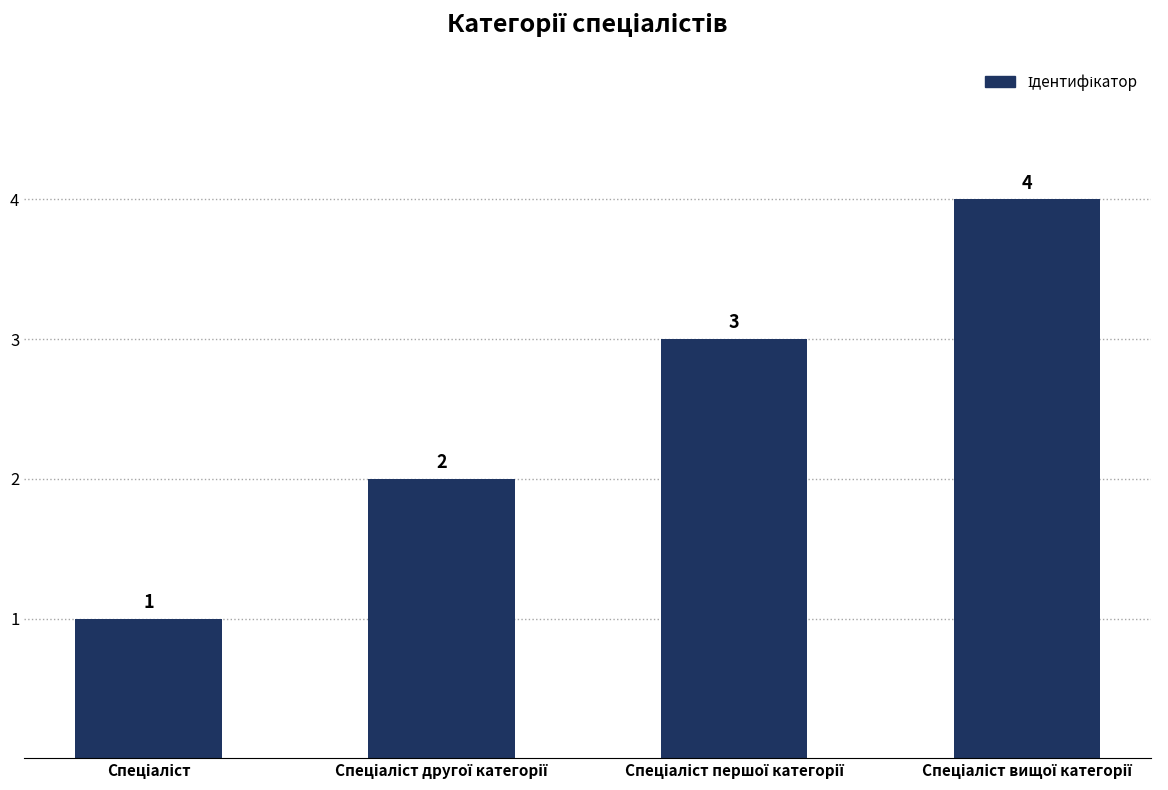

What is the sum of all values?

10